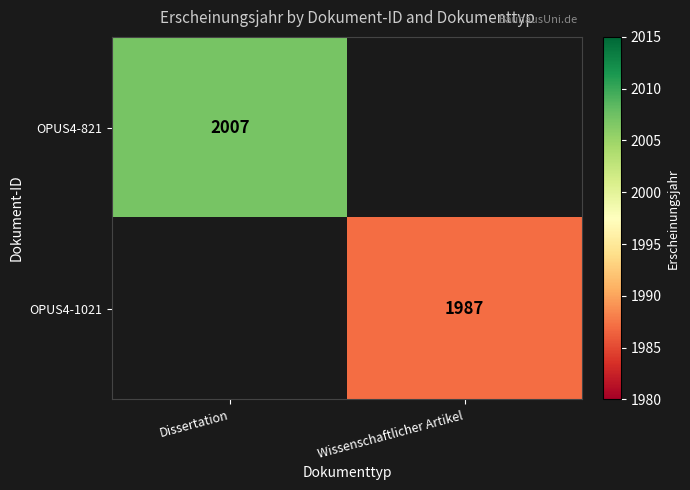

The value of OPUS4-1021 at Wissenschaftlicher Artikel is 1131.9. True or false?

False